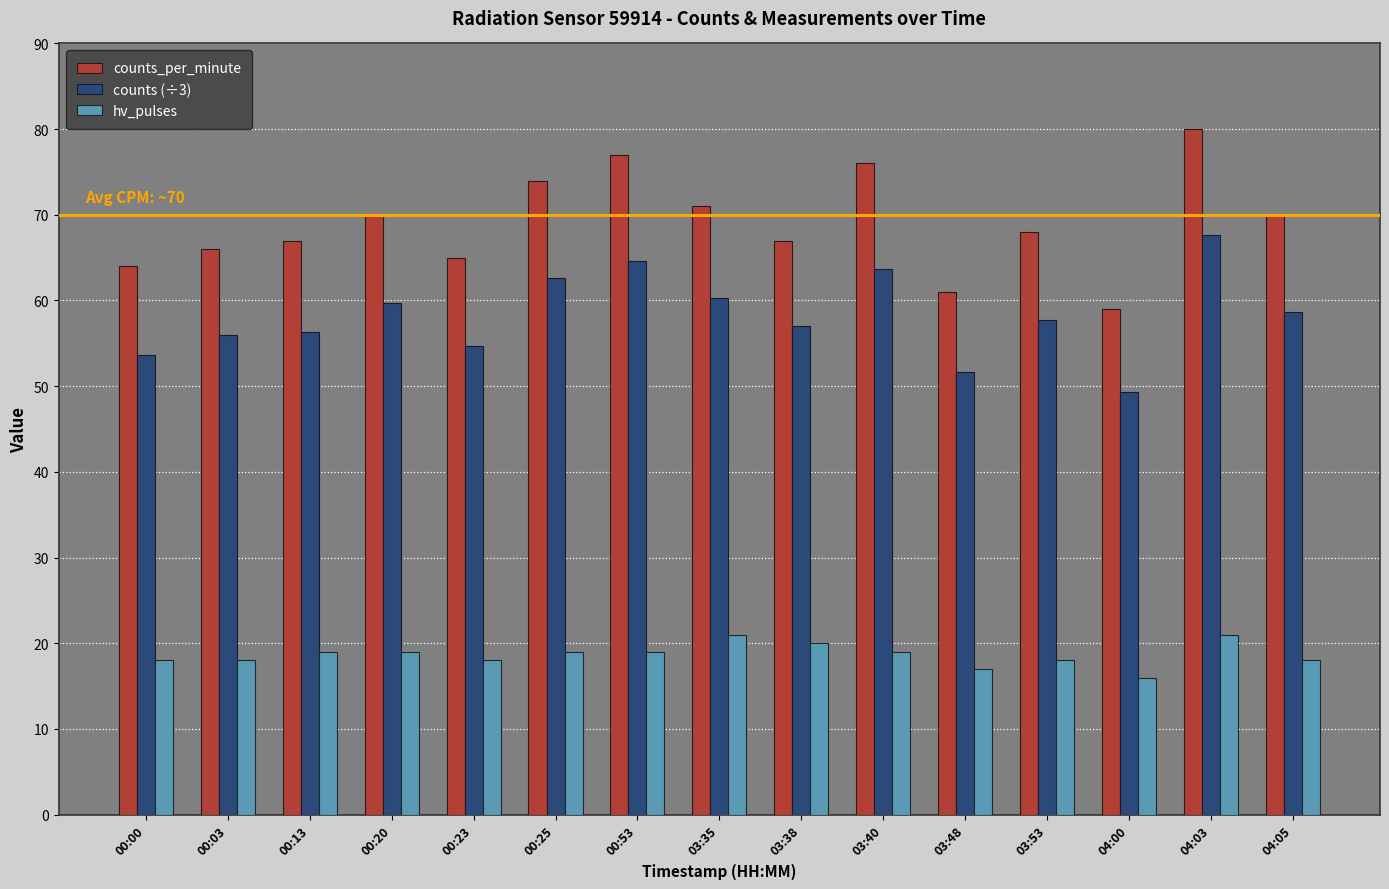

How many categories are shown in the chart?

15